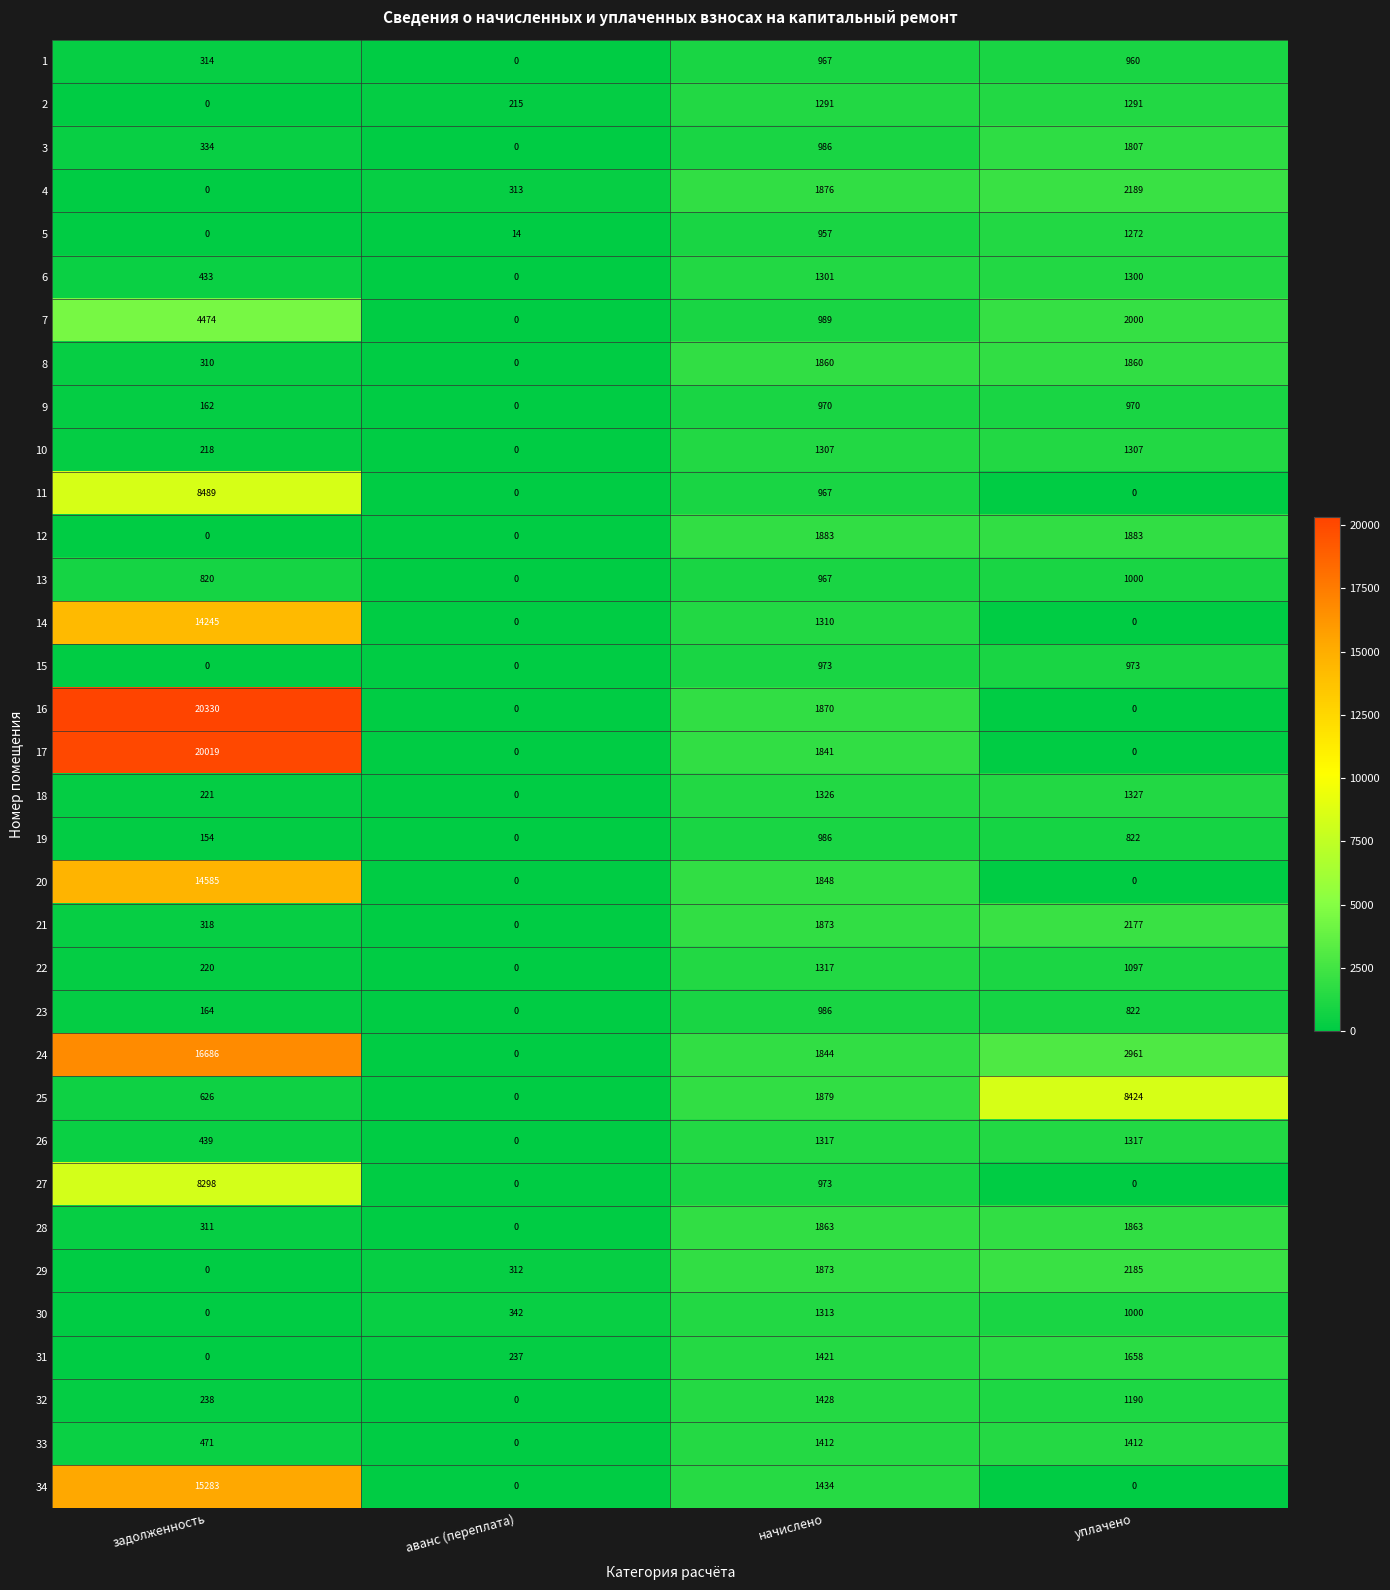

True or false: 13 has a value of 387 at начислено.

False